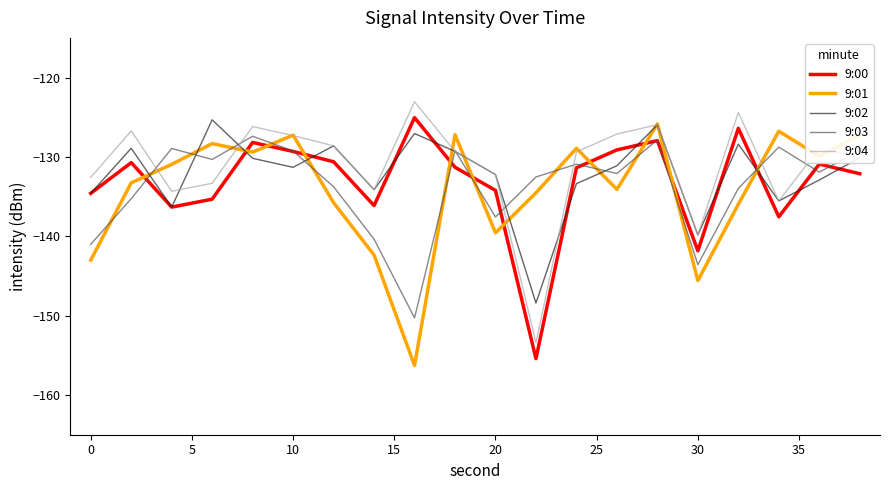

How many interior local valleys does the 9:04 series have?

5